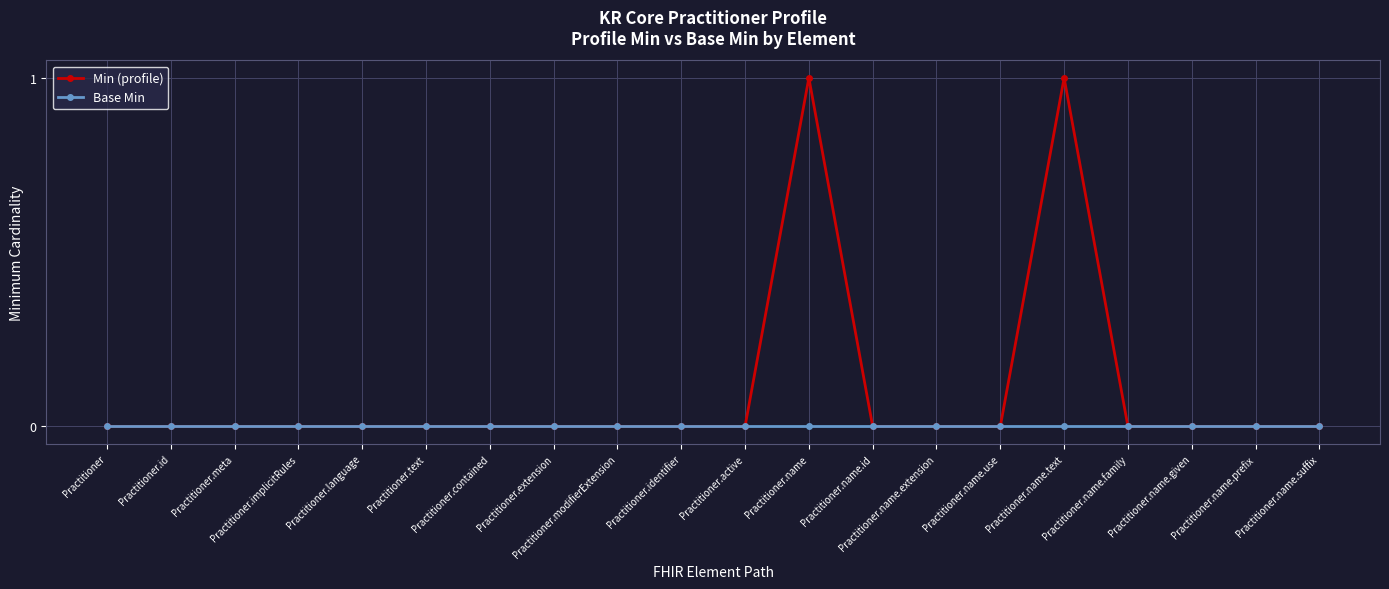

List the series in order of their peak value, lowest first.

Base Min, Min (profile)